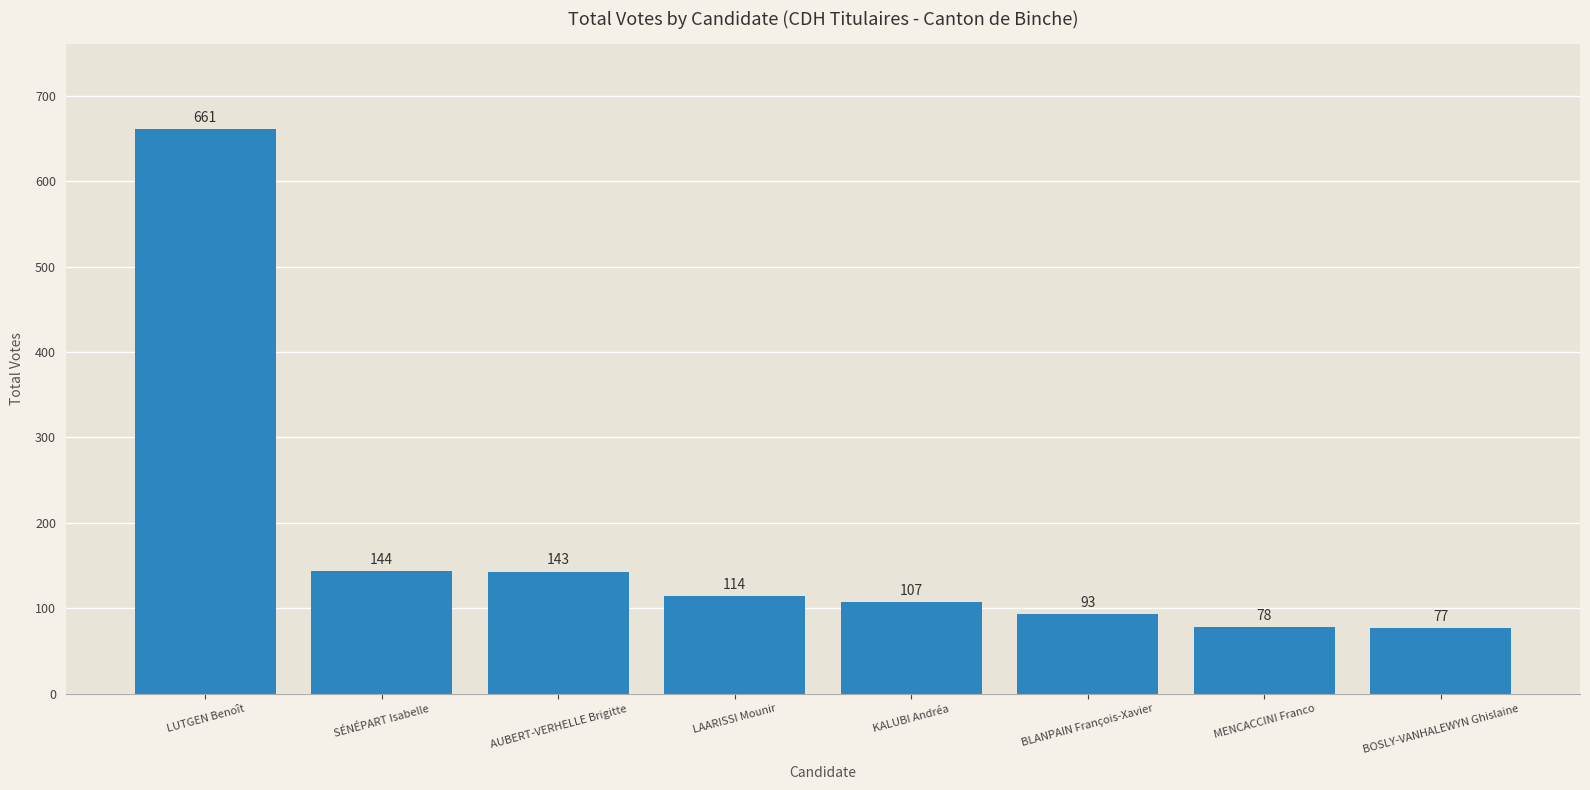

Read the value at BOSLY-VANHALEWYN Ghislaine, to the nearest 50.

100